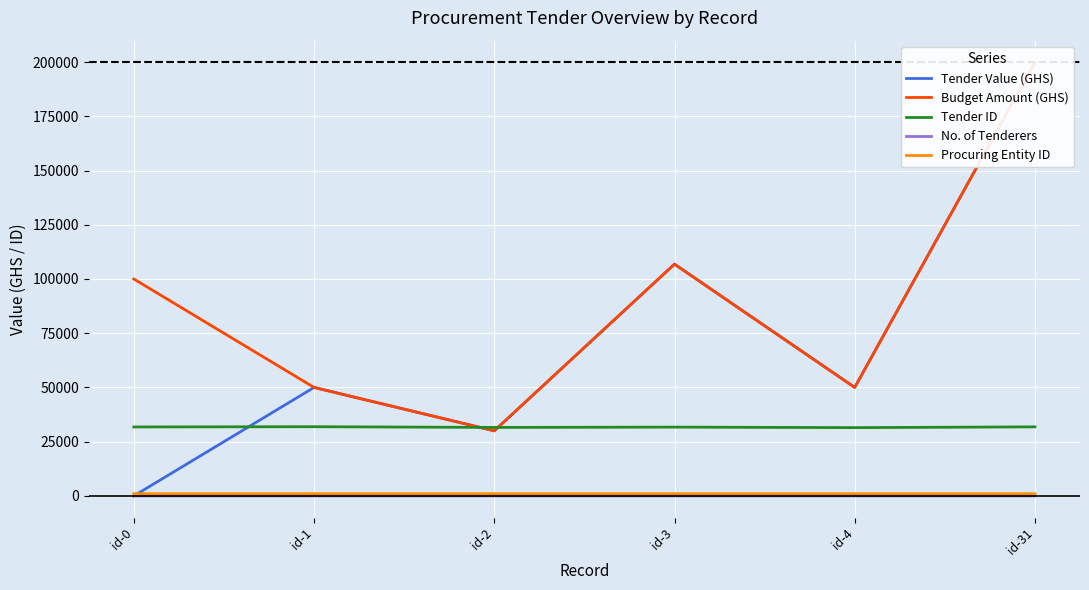

Rank the series by their maximum value, from lowest to highest.

No. of Tenderers, Procuring Entity ID, Tender ID, Tender Value (GHS), Budget Amount (GHS)